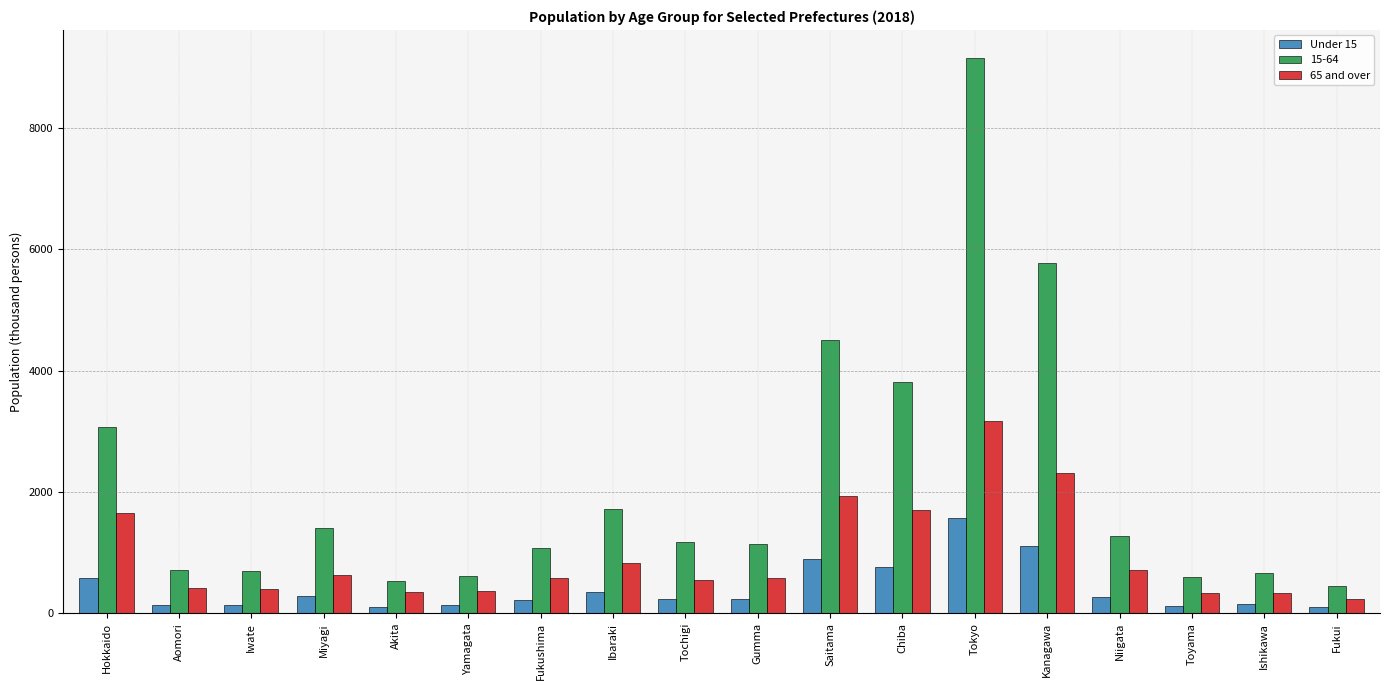

Rank the series by their maximum value, from highest to lowest.

15-64, 65 and over, Under 15